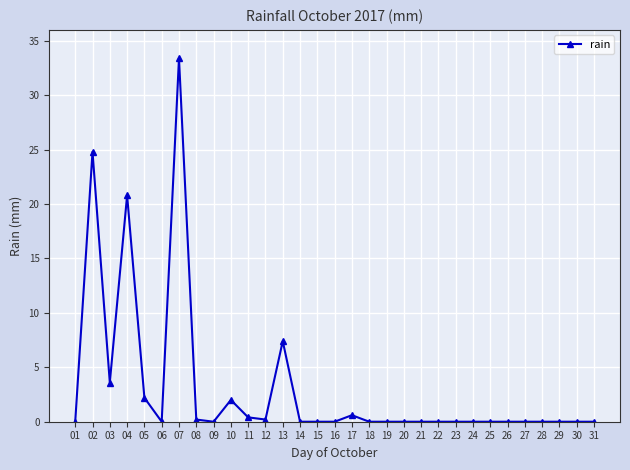

What is the sum of all values?

95.6